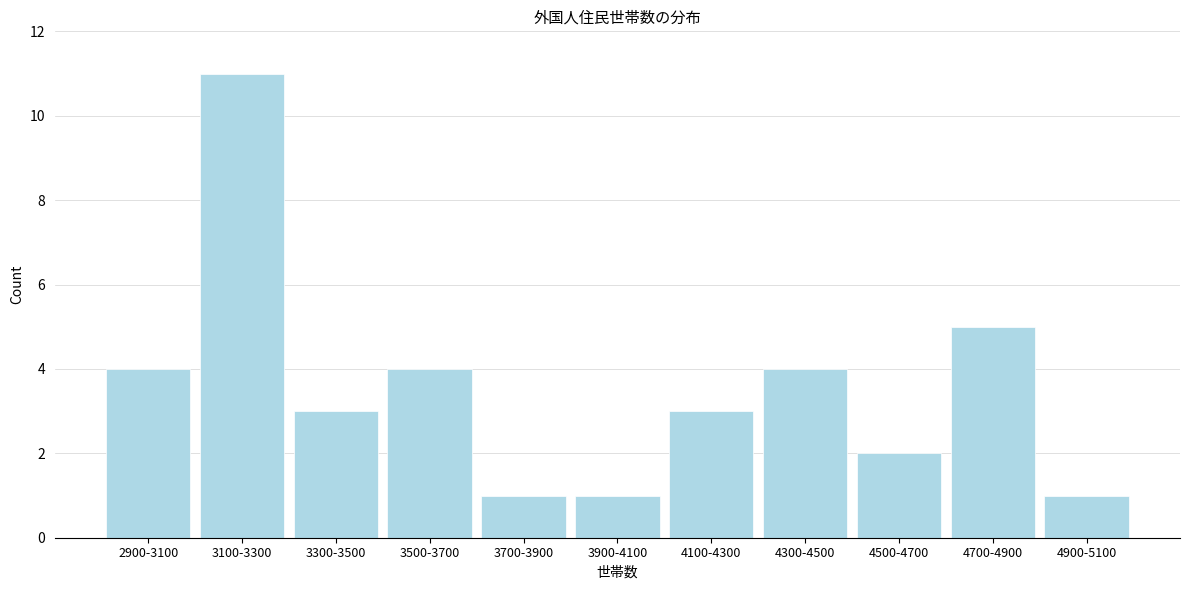

Reading left to right, what are all the values shown in this chart?

4	11	3	4	1	1	3	4	2	5	1